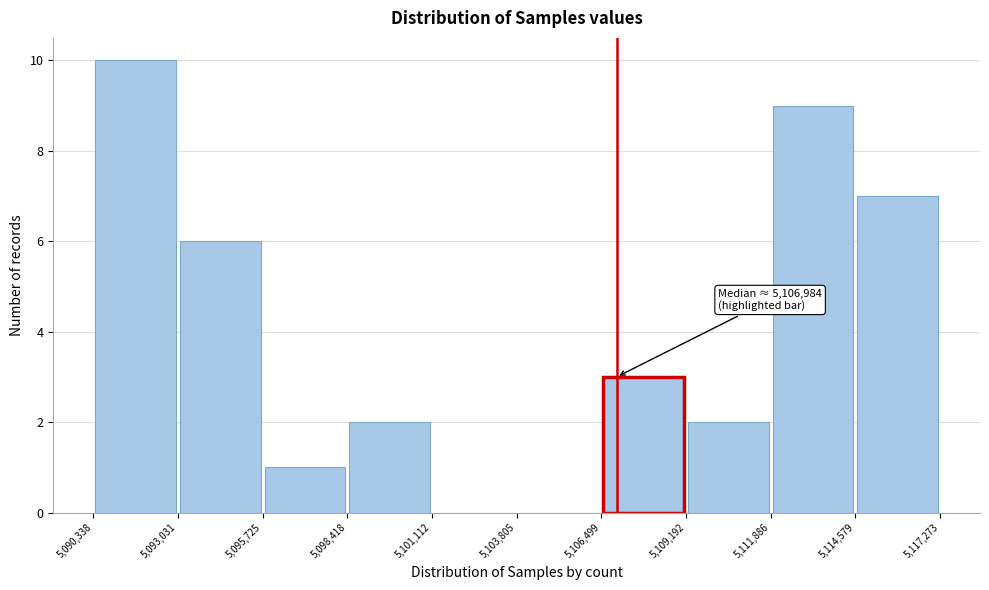

Over which range of the x-axis is the bar tallest?

5,090,338 to 5,093,031